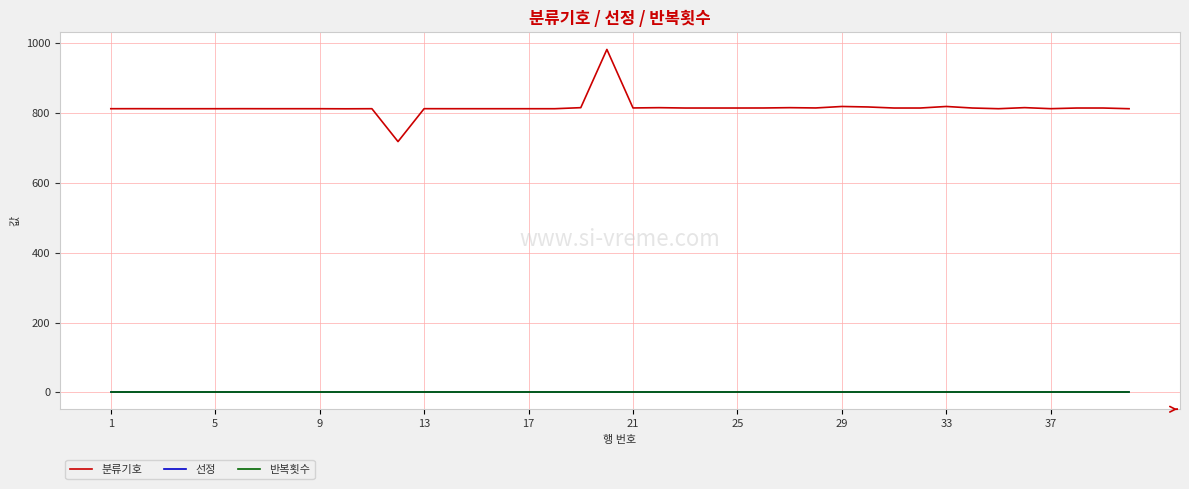

Does the chart have visible grid lines?

Yes